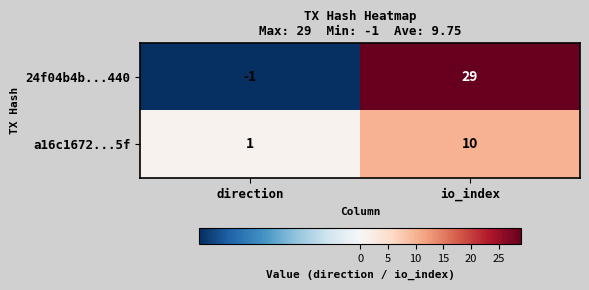

At which category does the chart reach its peak across all series?

io_index